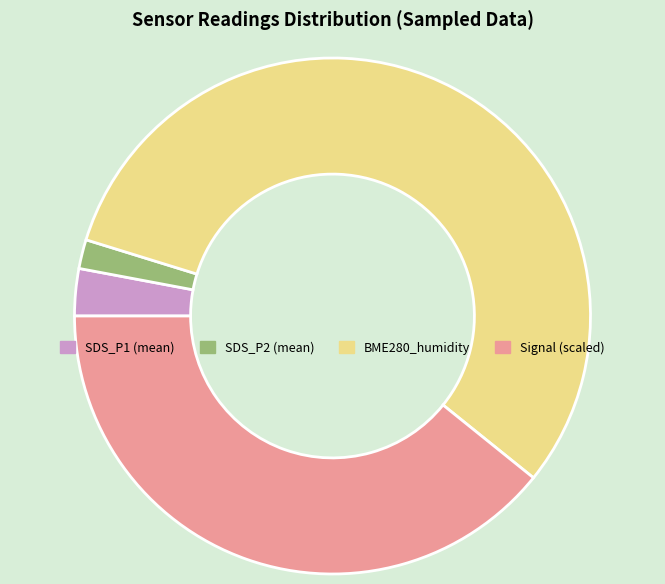

Is there a majority slice in this chart?

Yes